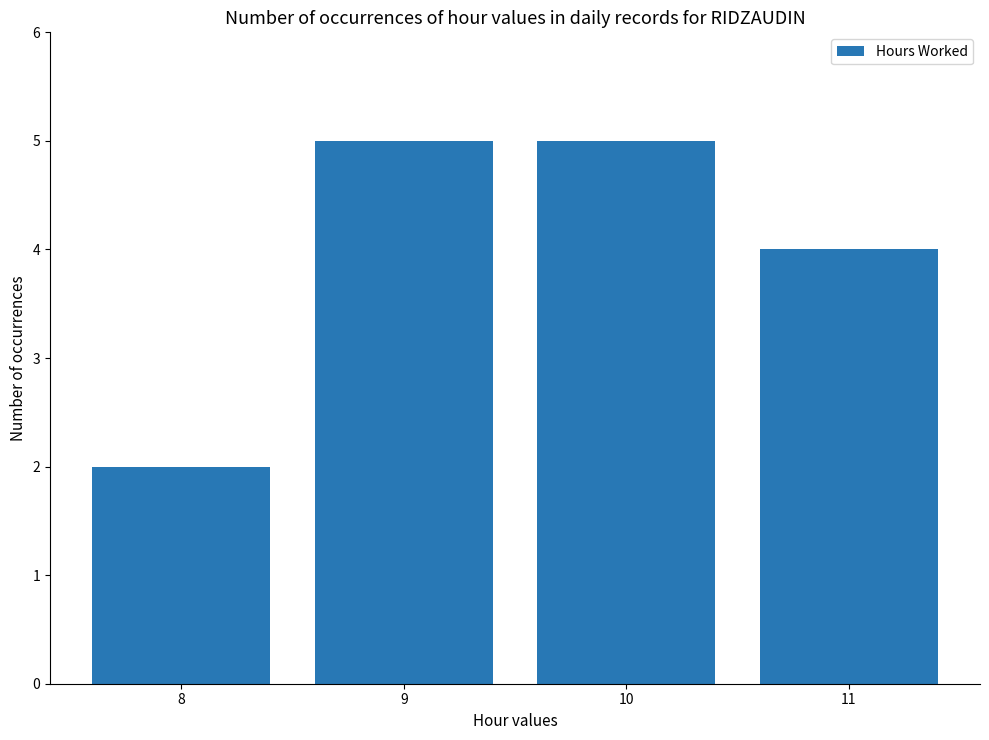

What is the minimum value shown in the chart?

2